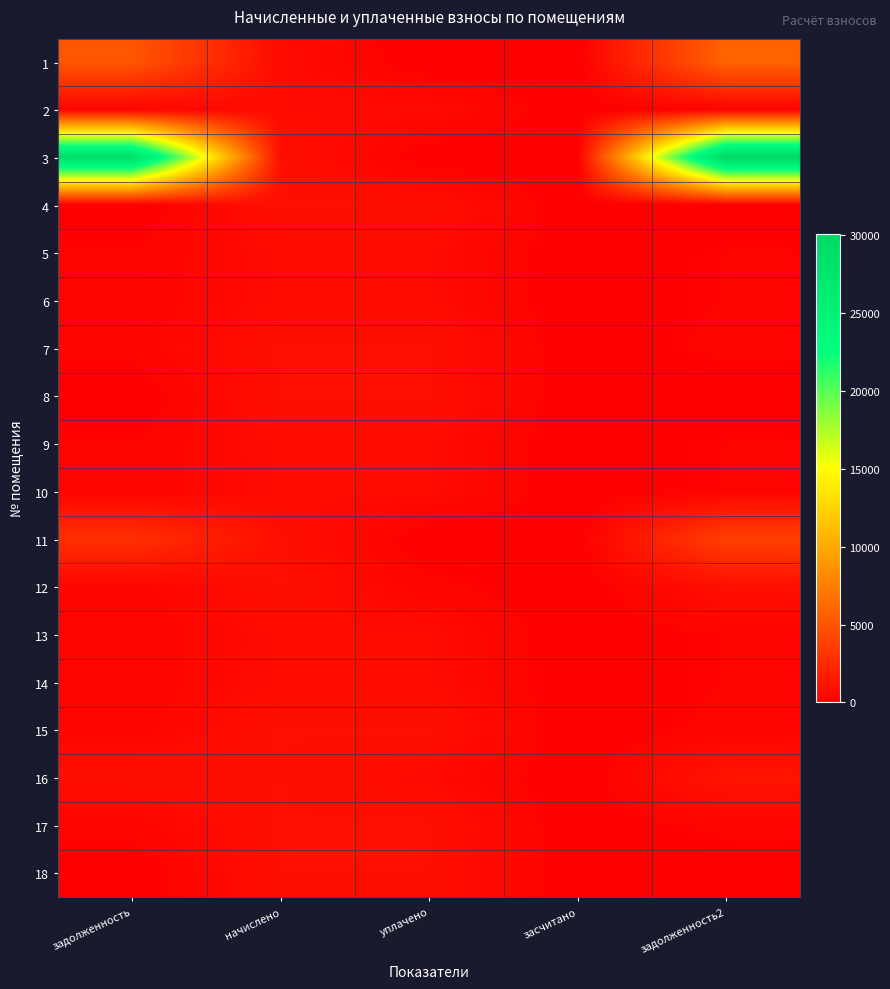

At how many categories does at least one series exceed 16009?

2